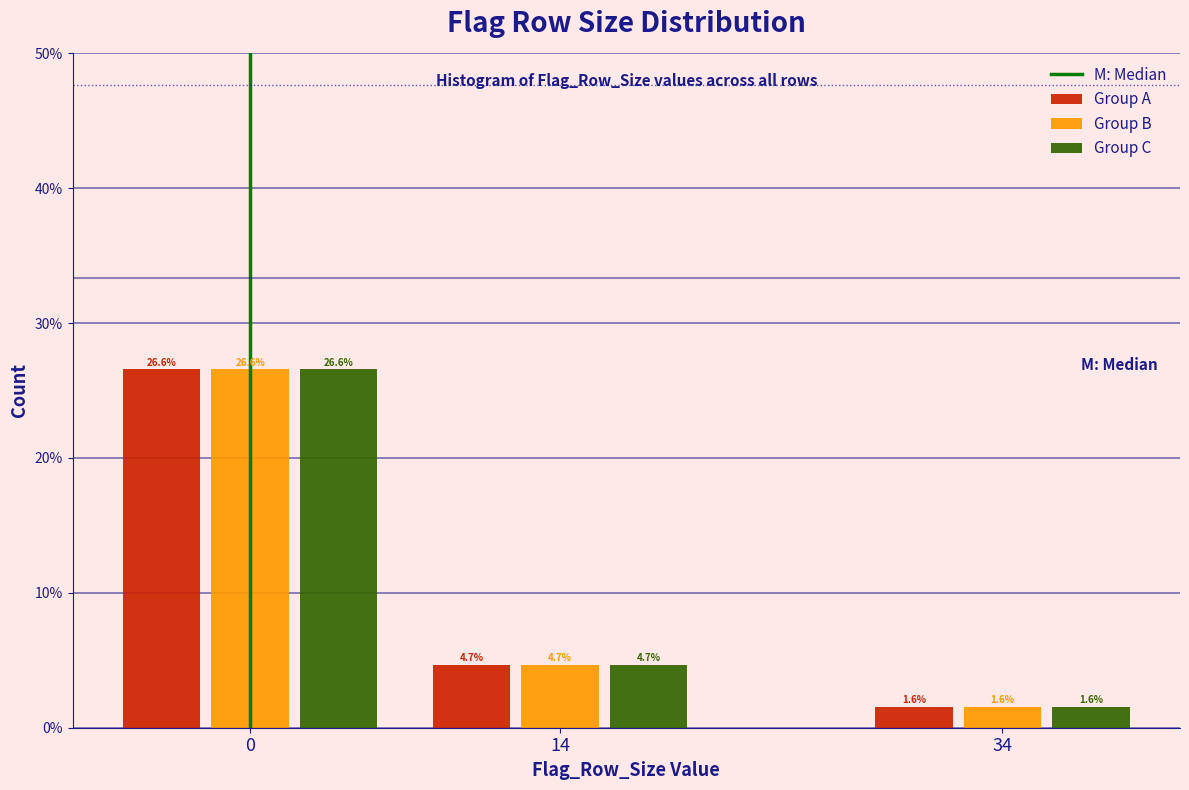

Reading right to left, list all the values displayed in this chart.

Group A: 1.6	4.7	26.6
Group B: 1.6	4.7	26.6
Group C: 1.6	4.7	26.6